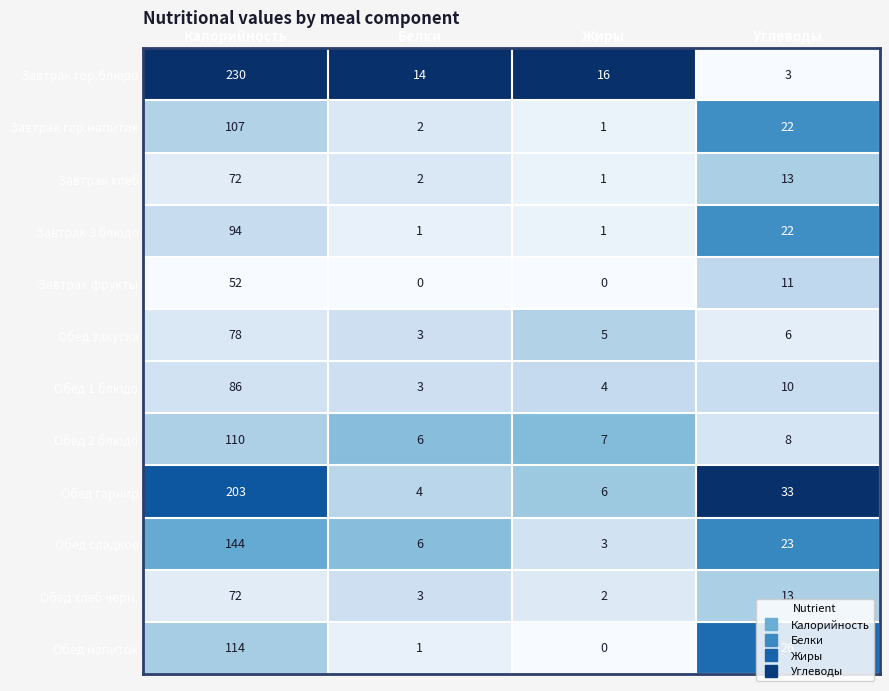

Rank the categories by Обед сладкое value from highest to lowest.

Калорийность, Углеводы, Белки, Жиры